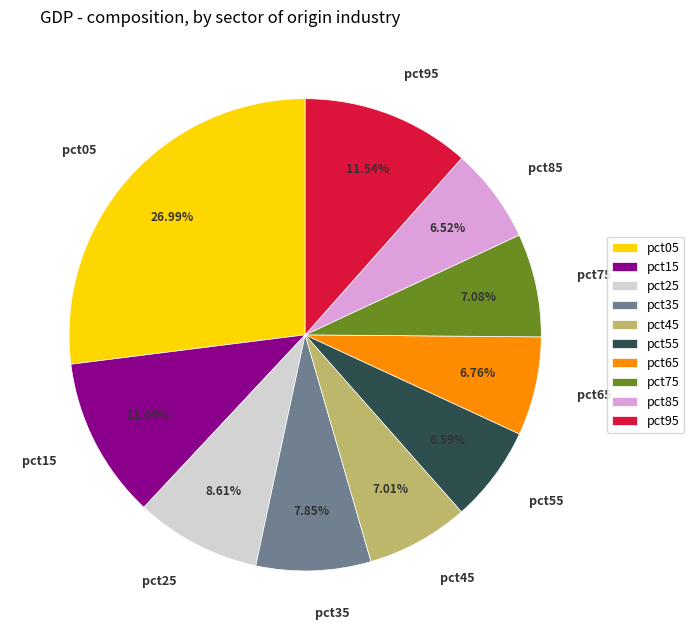

Does pct15 account for over 50% of the chart?

No